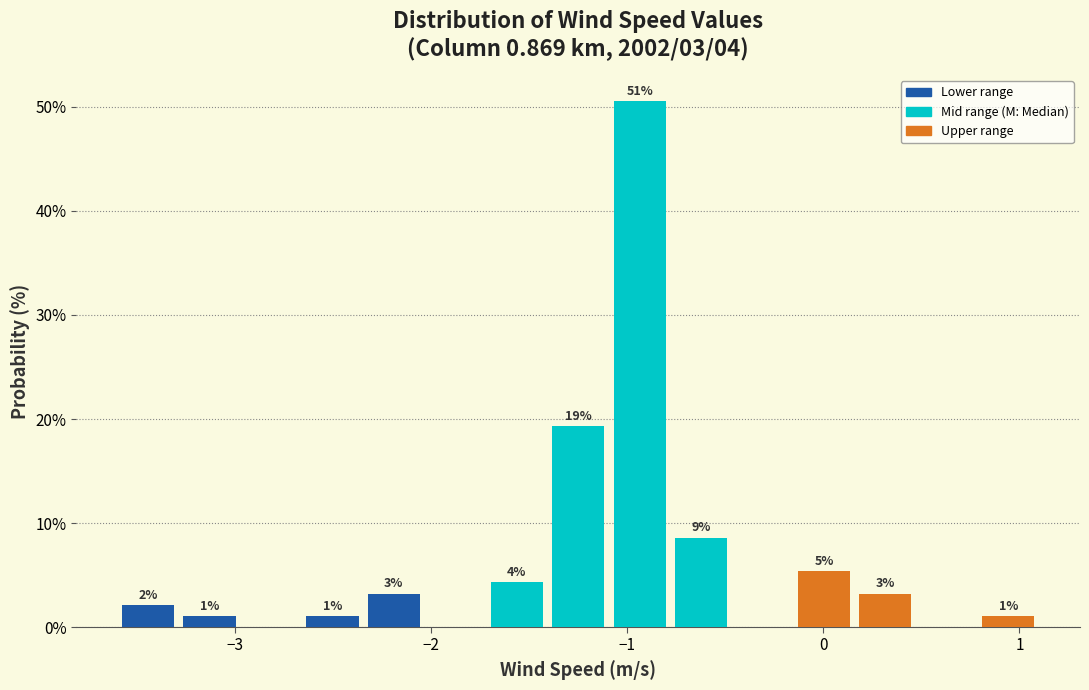

Around what value on the x-axis is the tallest bar? Give the approximate position of its centre, as read against the axis.

-0.9